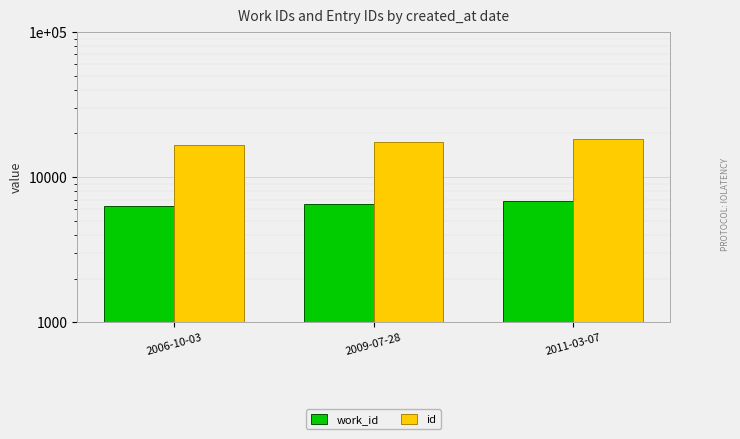

Which category has the highest value in the work_id series?

2011-03-07